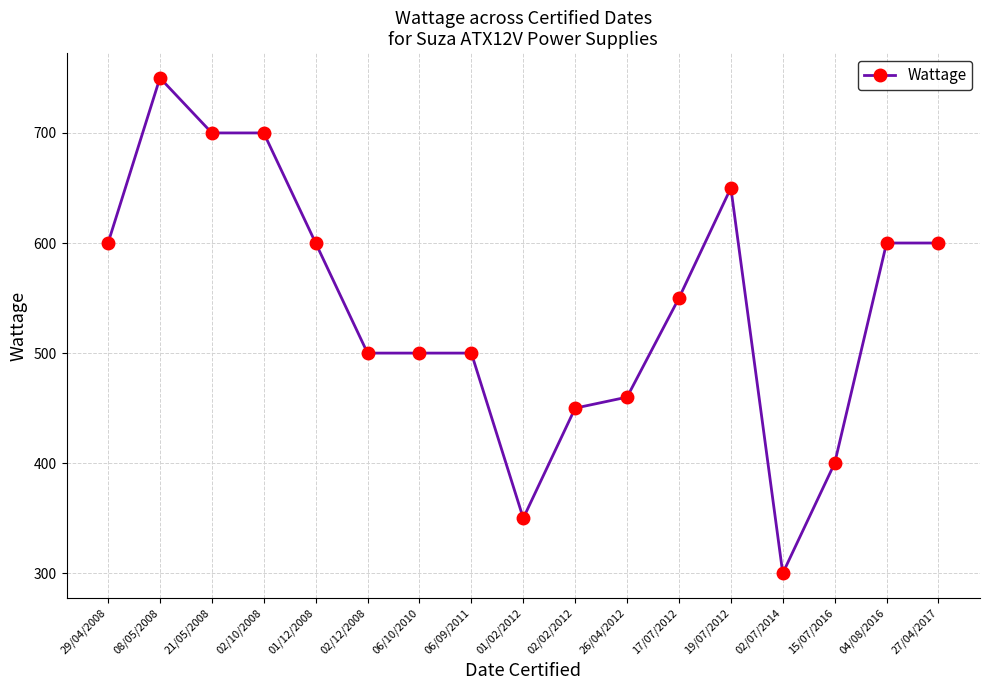

Between 01/12/2008 and 02/02/2012, which is larger?

01/12/2008